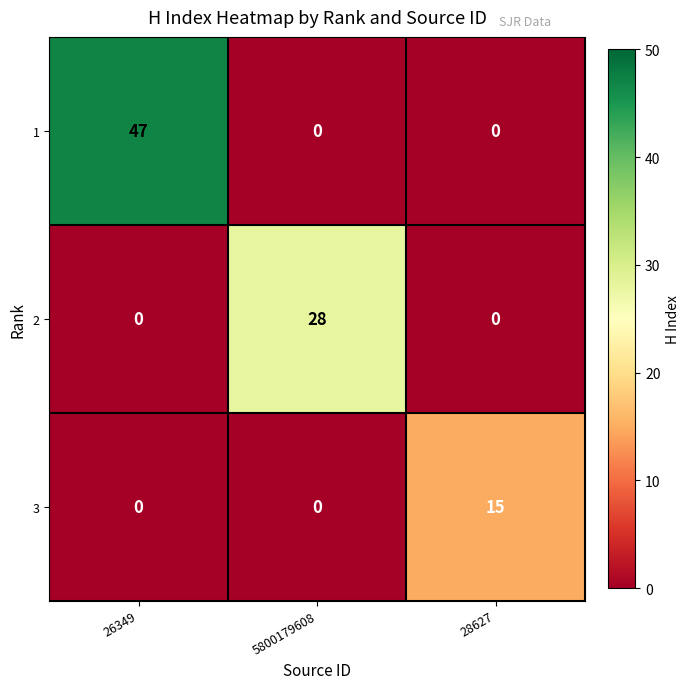

What is the maximum value shown in the chart?

47